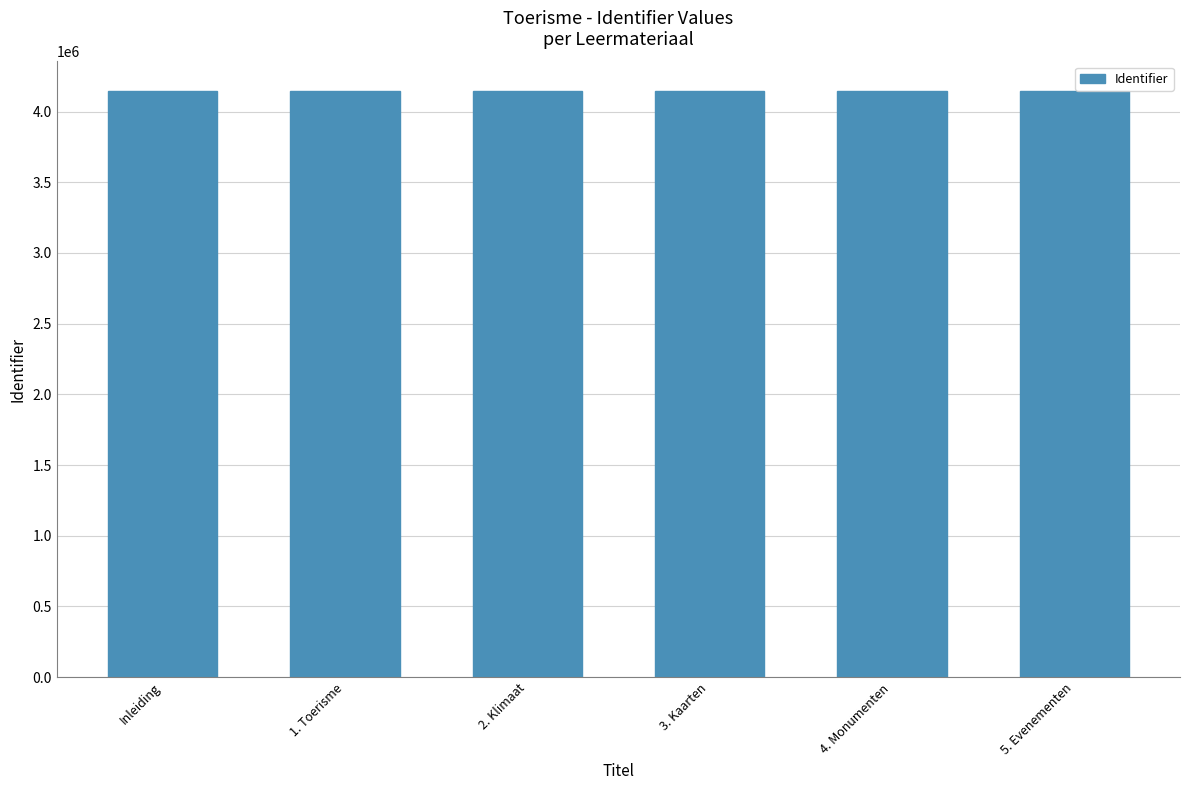

What is the difference between the values at 5. Evenementen and Inleiding?

4